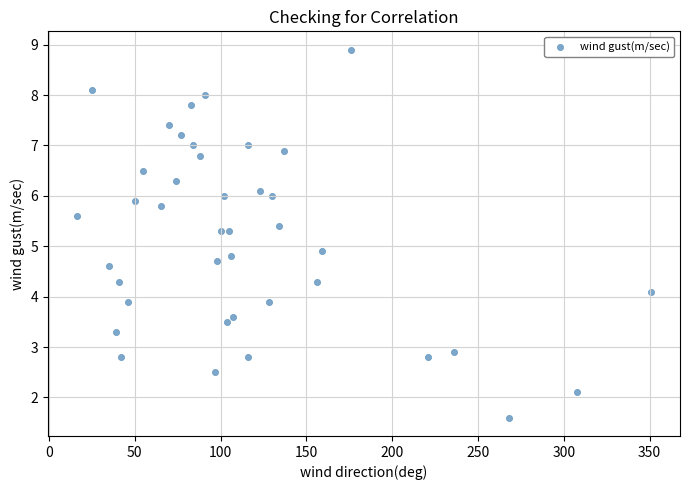

What Y value in the scatter plot is closest to 5?

4.9